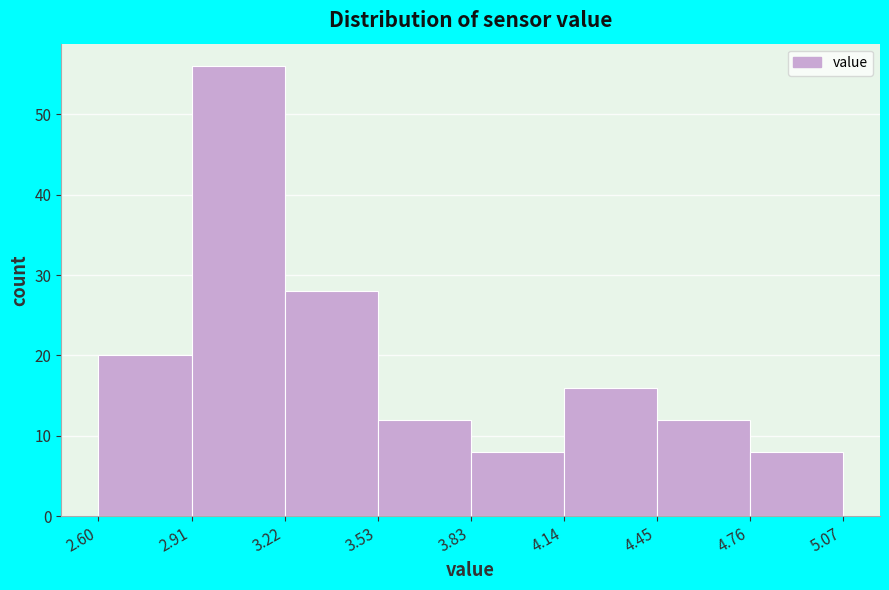

Reading left to right, transcribe this chart: for each bar, give the range it covers on the x-axis and its height. The values are not printed on the chart, so give them approximately, as read against the axis.

2.60 to 2.91: 20
2.91 to 3.22: 56
3.22 to 3.53: 28
3.53 to 3.83: 12
3.83 to 4.14: 8
4.14 to 4.45: 16
4.45 to 4.76: 12
4.76 to 5.07: 8